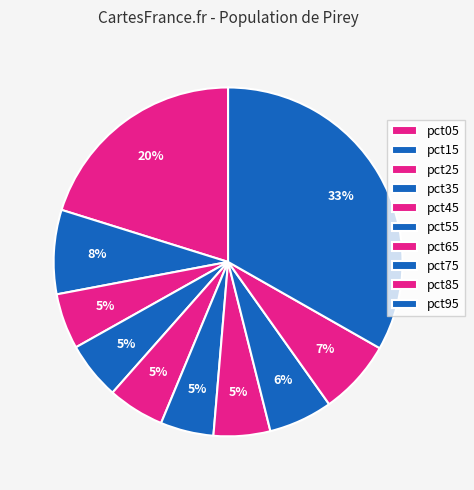

How many slices are in this pie chart?

10